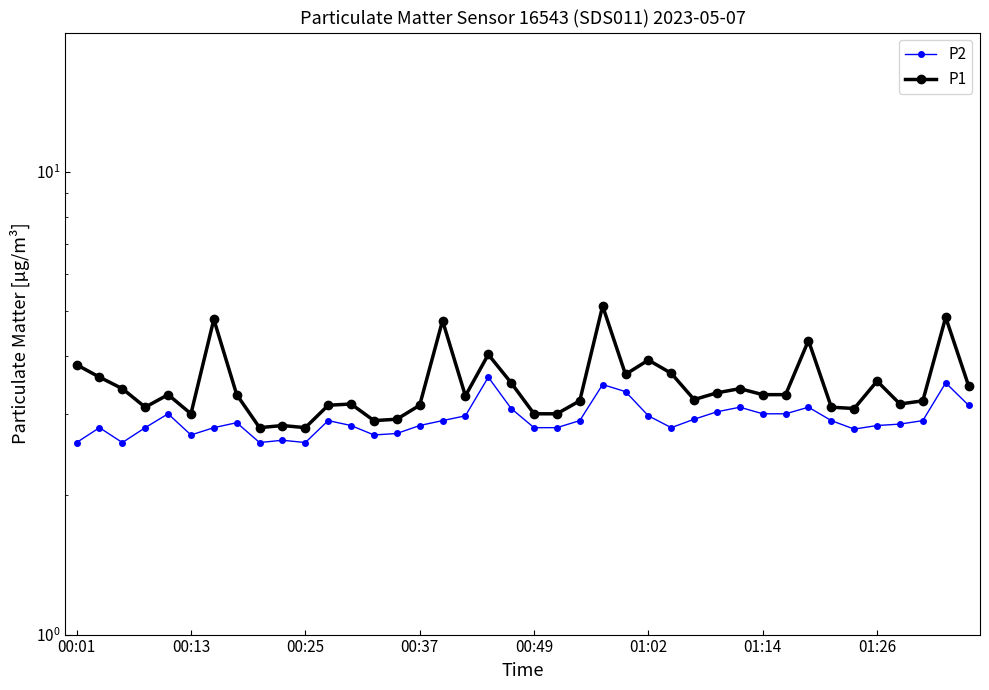

True or false: P2 and P1 intersect in this chart.

False